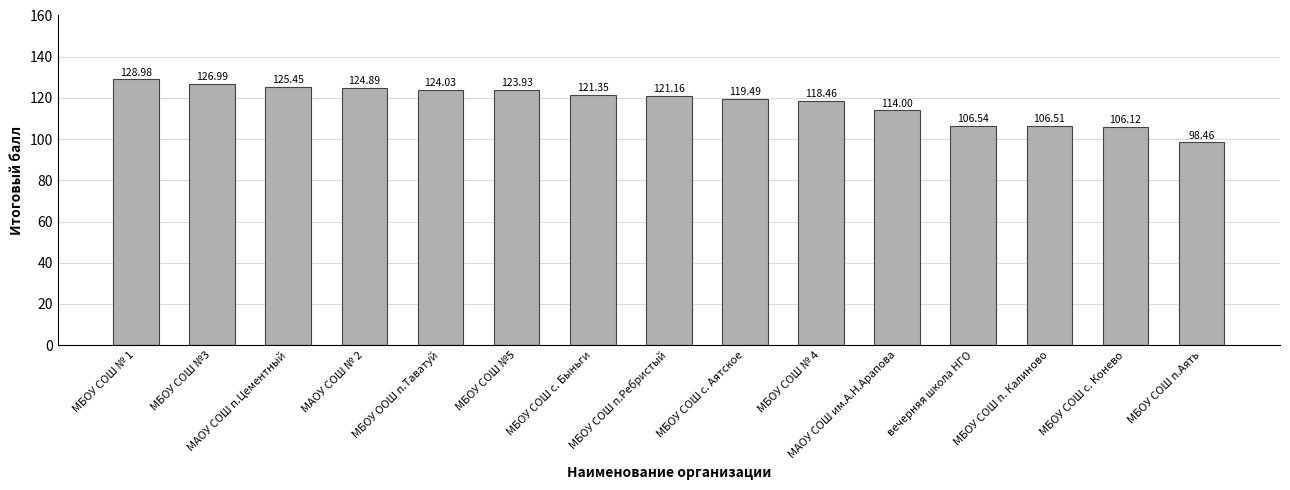

How many values are below 121?

7